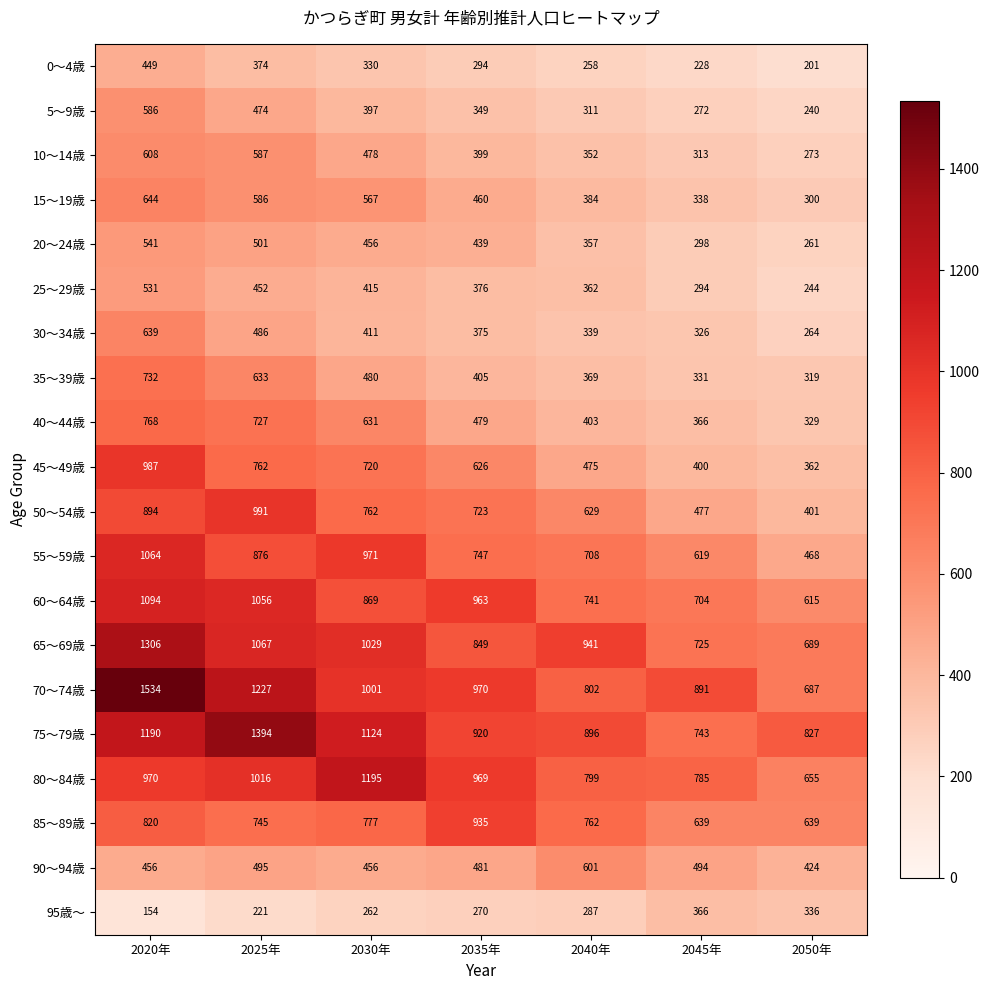

Which series has the widest spread of values?

70～74歳